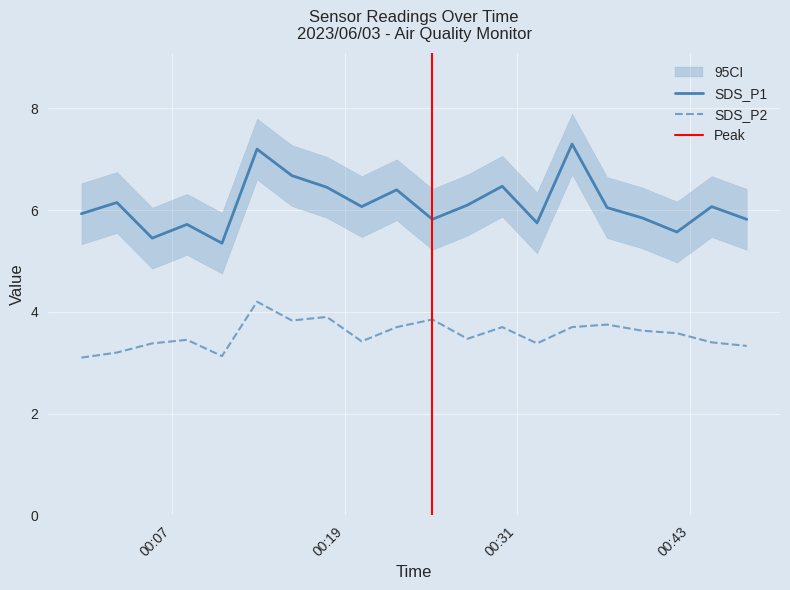

Rank the categories by SDS_P2 value from highest to lowest.

2023/06/03 00:12:55, 2023/06/03 00:17:46, 2023/06/03 00:25:06, 2023/06/03 00:15:20, 2023/06/03 00:37:14, 2023/06/03 00:22:37, 2023/06/03 00:29:57, 2023/06/03 00:34:48, 2023/06/03 00:39:39, 2023/06/03 00:42:05, 2023/06/03 00:27:32, 2023/06/03 00:08:03, 2023/06/03 00:20:11, 2023/06/03 00:44:30, 2023/06/03 00:05:38, 2023/06/03 00:32:22, 2023/06/03 00:46:56, 2023/06/03 00:03:11, 2023/06/03 00:10:29, 2023/06/03 00:00:43